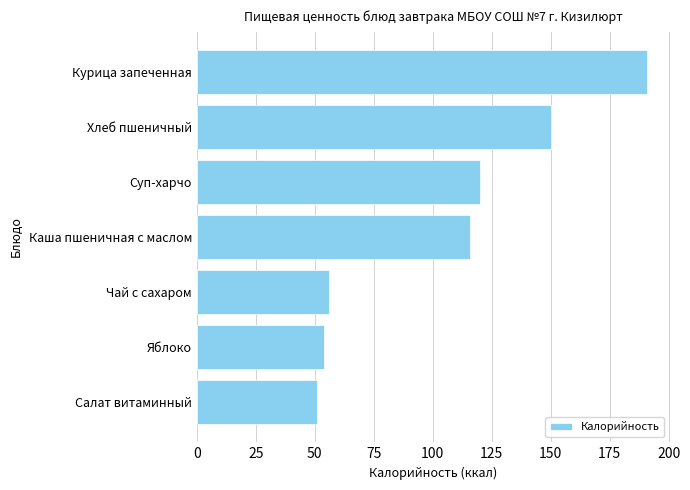

What is the maximum value shown in the chart?

191